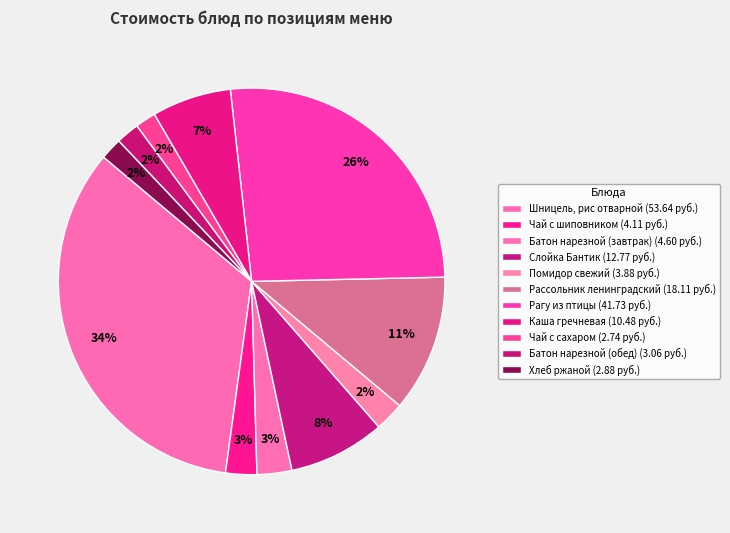

How many segments does this pie chart have?

11